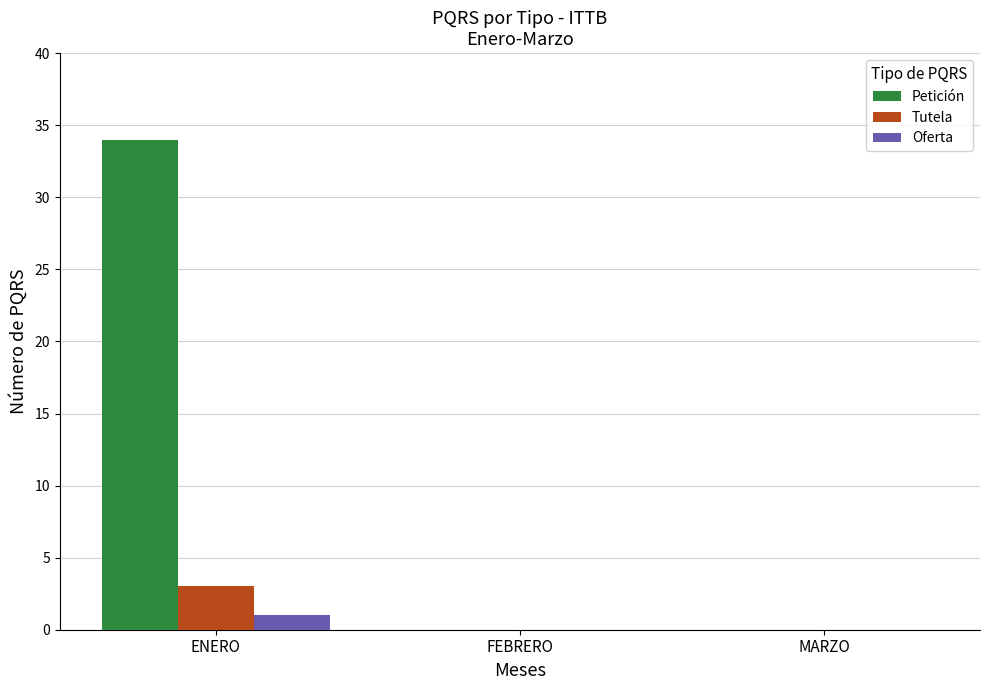

Which series has the widest spread of values?

Petición